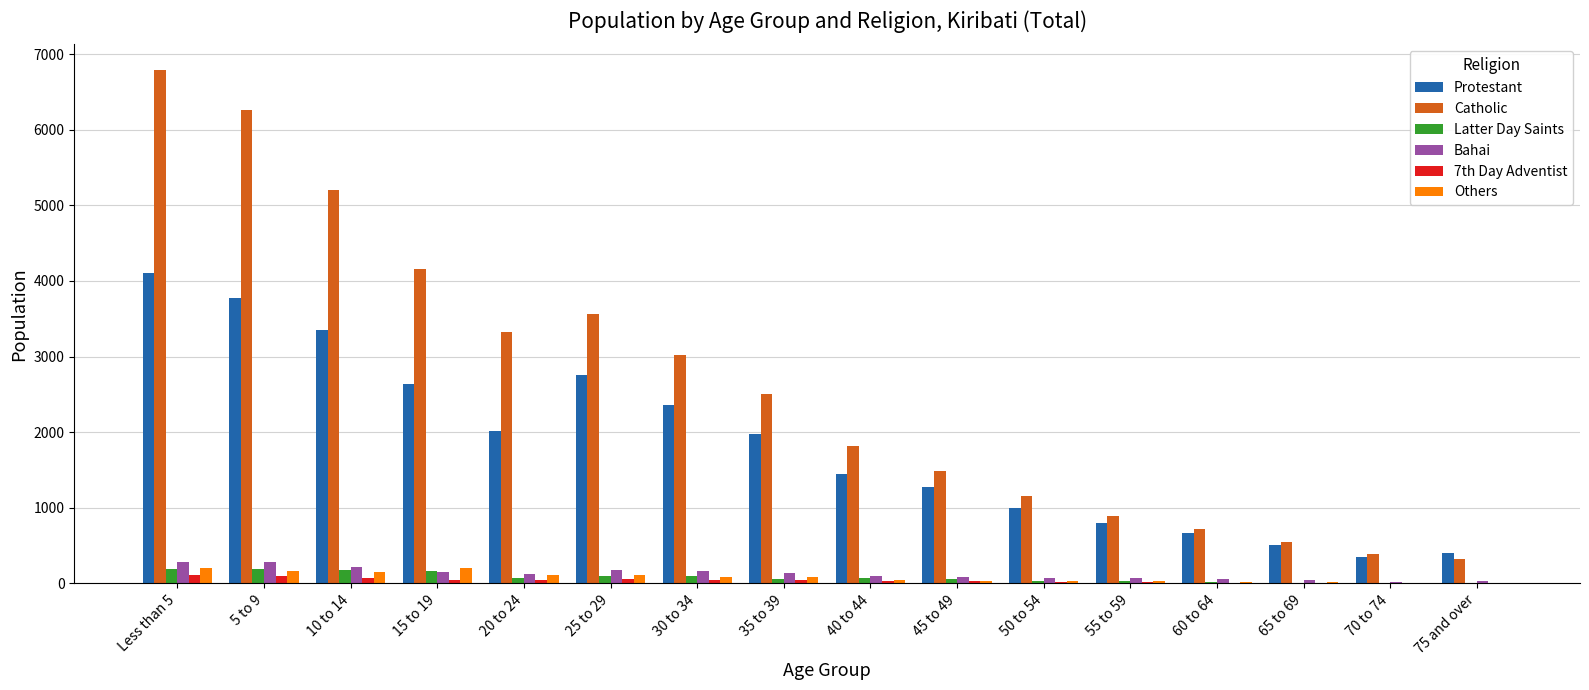

At which category is the sum across all series the highest?

Less than 5